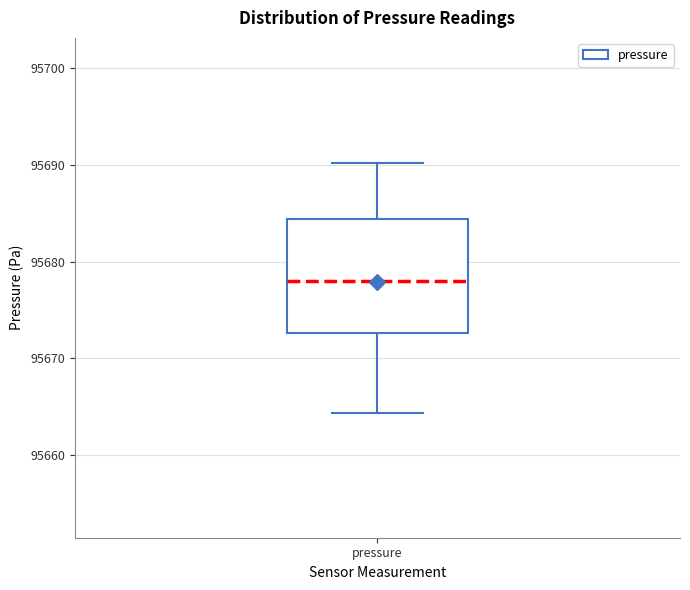

Transcribe this box plot: give where the median line is, the range the box spans, and where the two whiskers end, as read against the y-axis. The values are not printed on the chart, so give them approximately, as read against the axis.

median 95678, box 95673 to 95684, whiskers 95664 to 95690